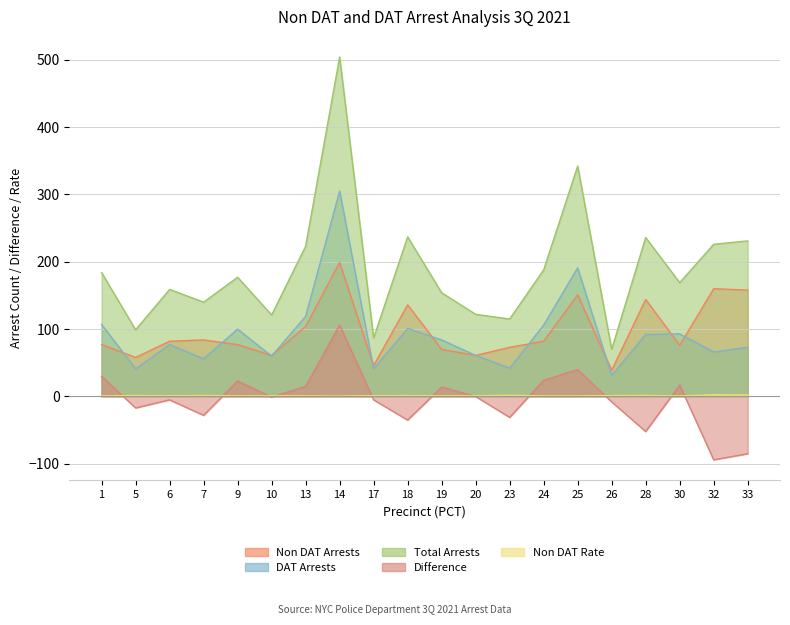

True or false: DAT Arrests has more than 2 points higher than both neighbors.

True